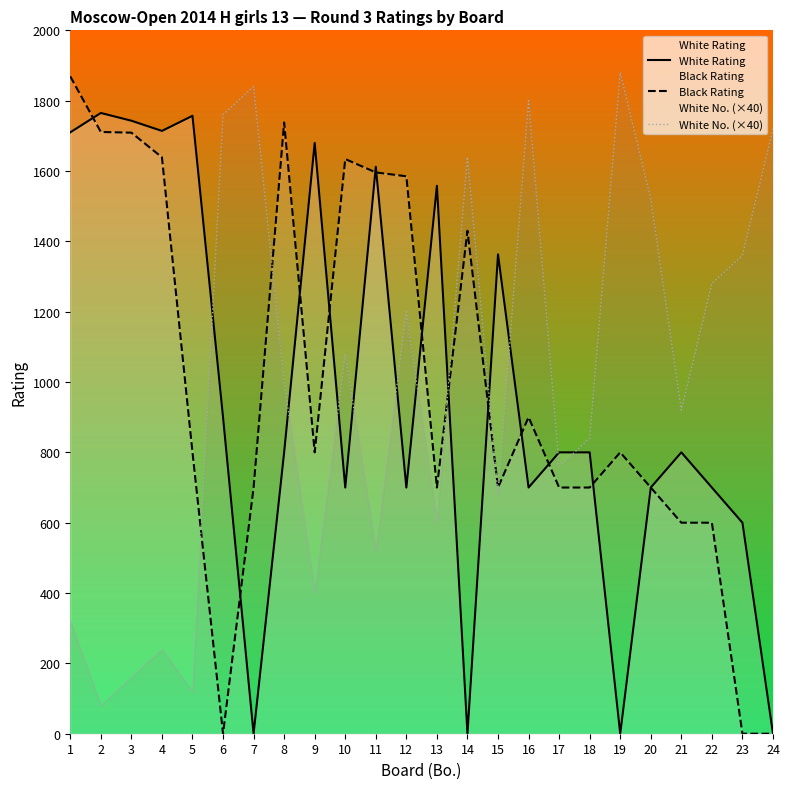

How many values in the Black Rating series exceed 800?

10